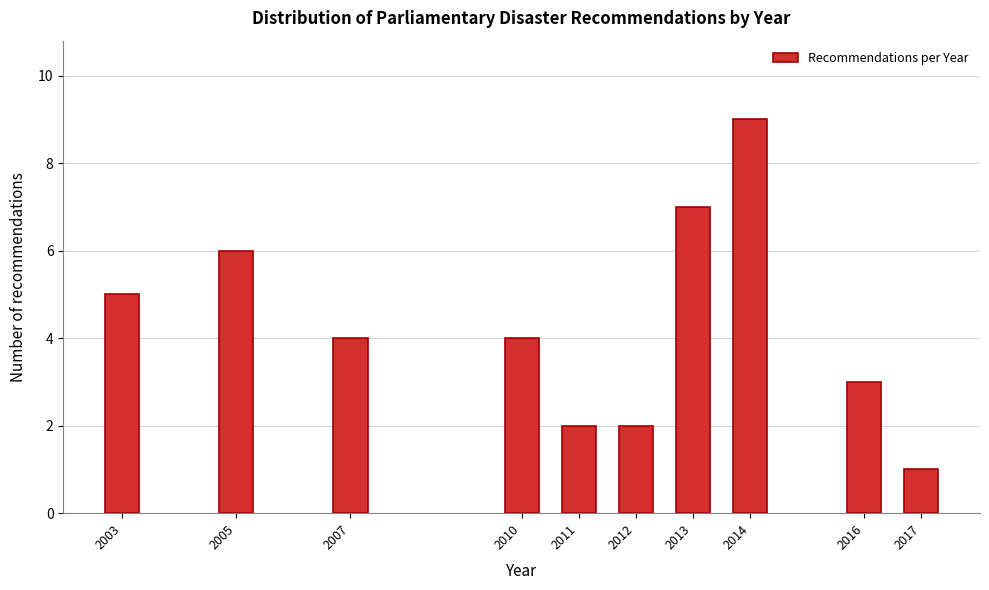

Reading left to right, what are all the values shown in this chart?

5	6	4	4	2	2	7	9	3	1